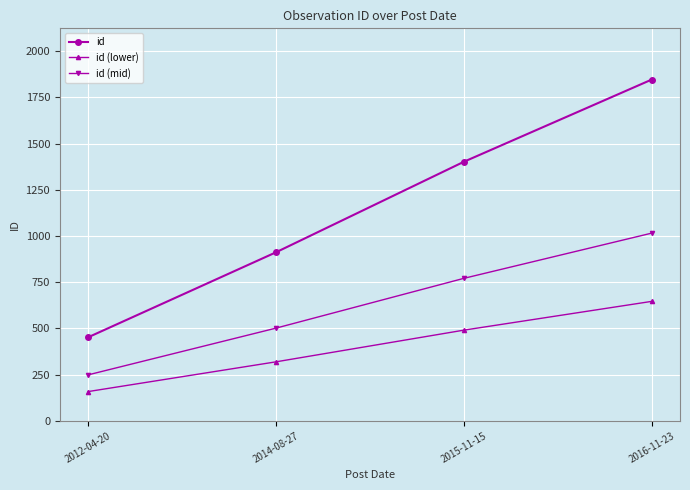

True or false: id and id (mid) cross at least once.

False